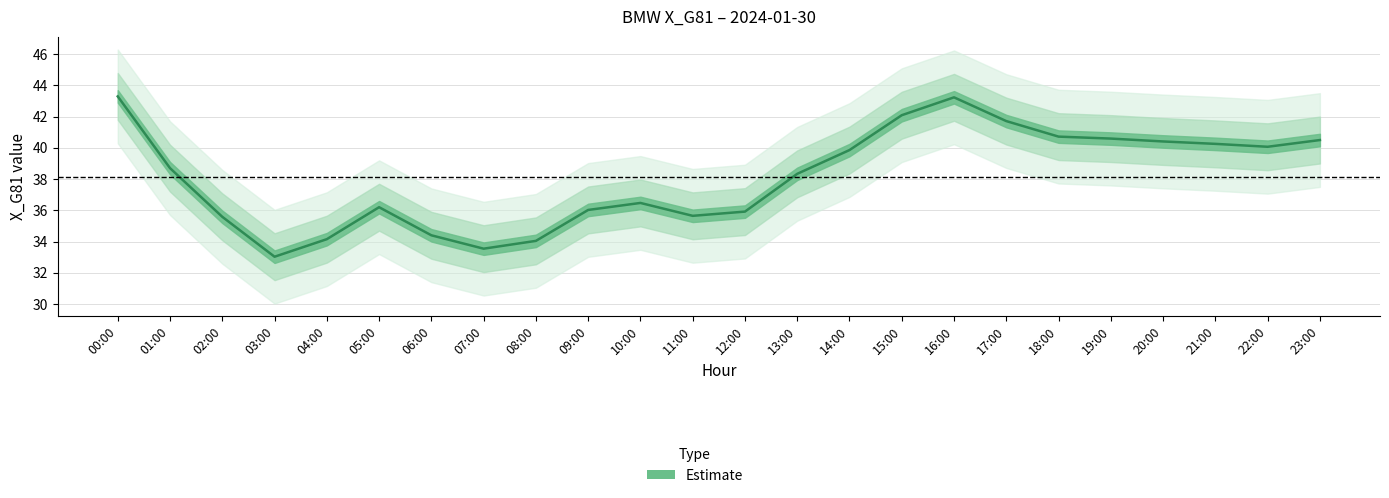

How many data points are above 38?

13